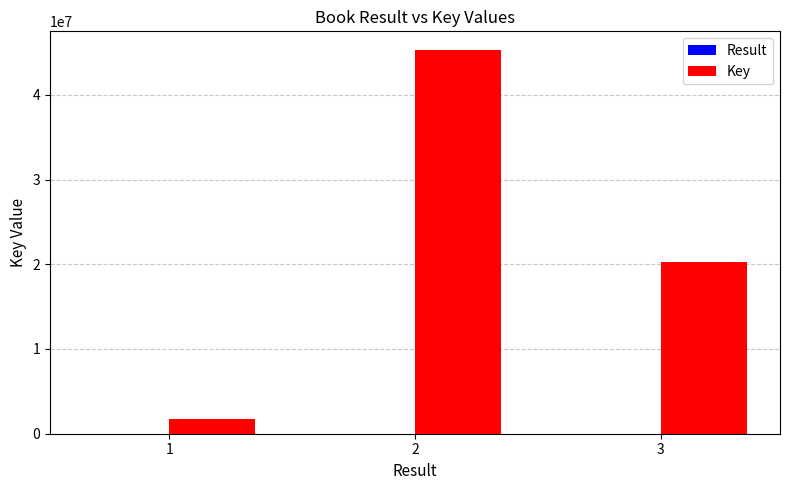

Between 1 and 2, which series saw the biggest shift?

Key